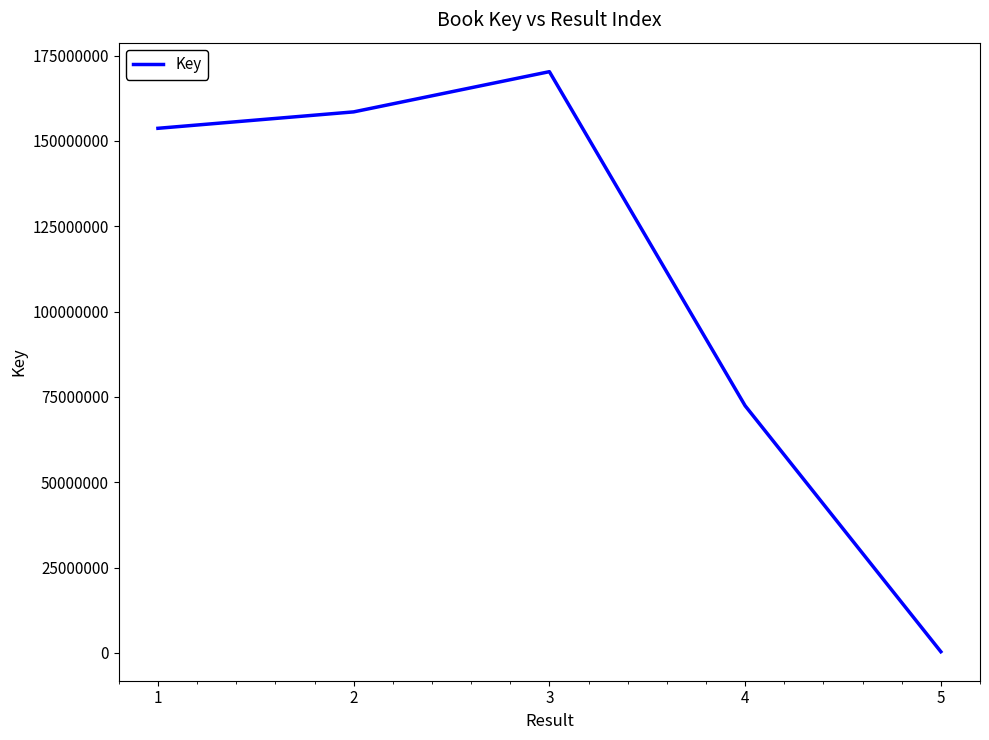

Rank the categories by value from lowest to highest.

5, 4, 1, 2, 3